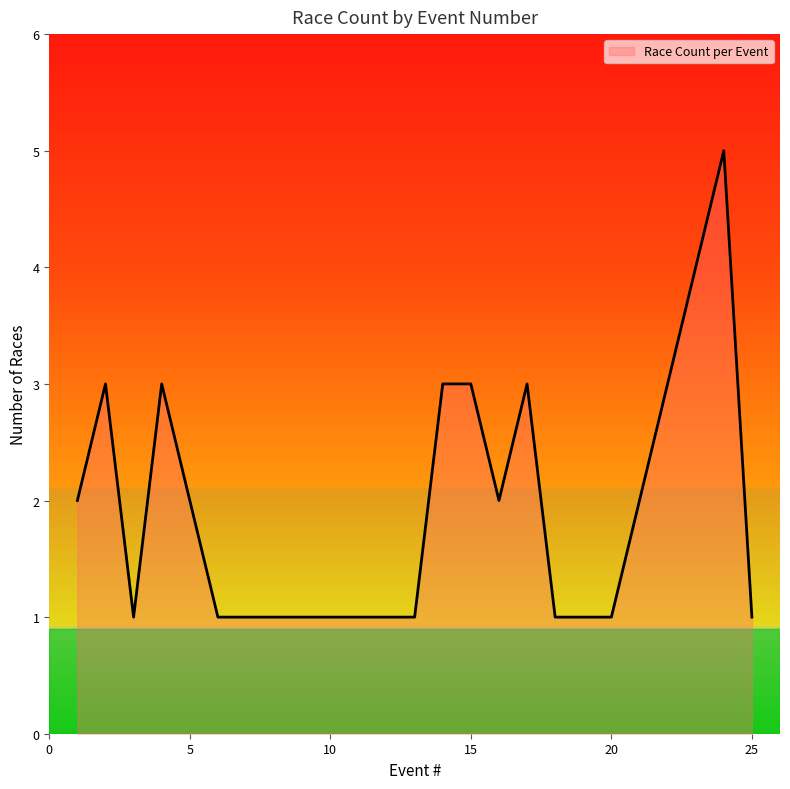

What is the difference between the maximum and minimum values?

4